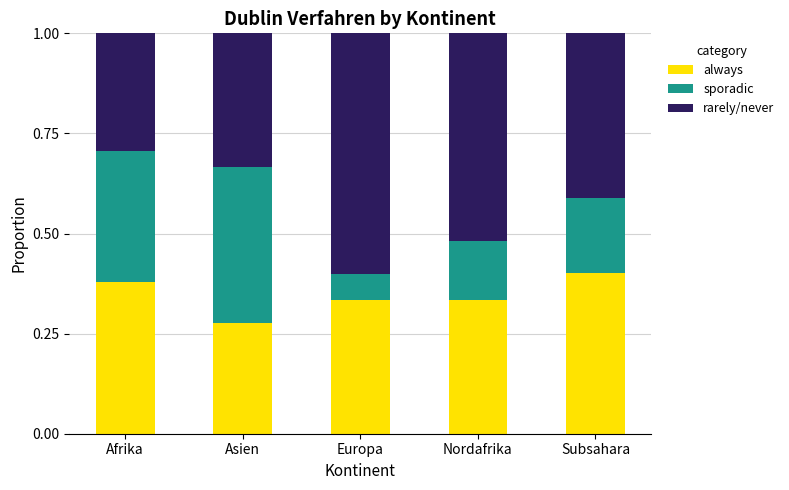

Is it true that always equals 0.2 at Subsahara?

False